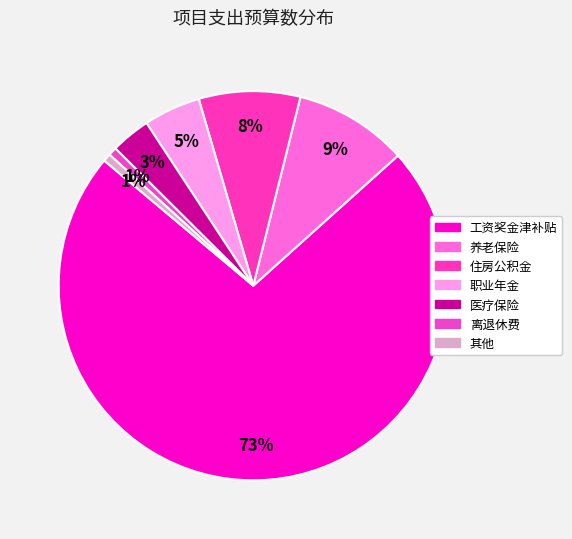

Count the number of slices in the pie.

7